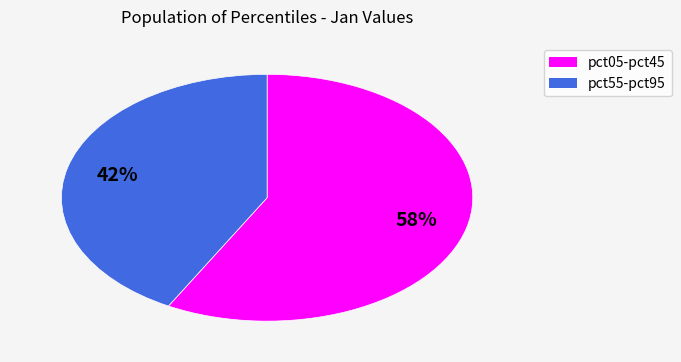

To the nearest percent, what is the difference between the largest and smallest slice percentages?

16%